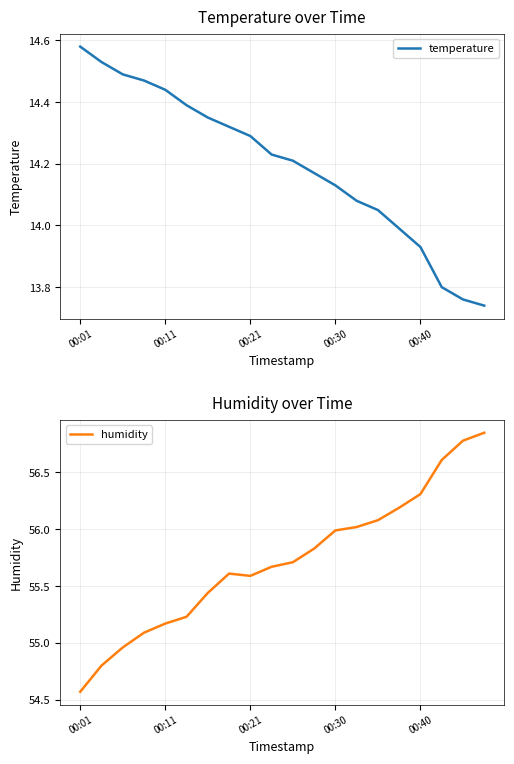

Where does the temperature series first go above 14?

00:01